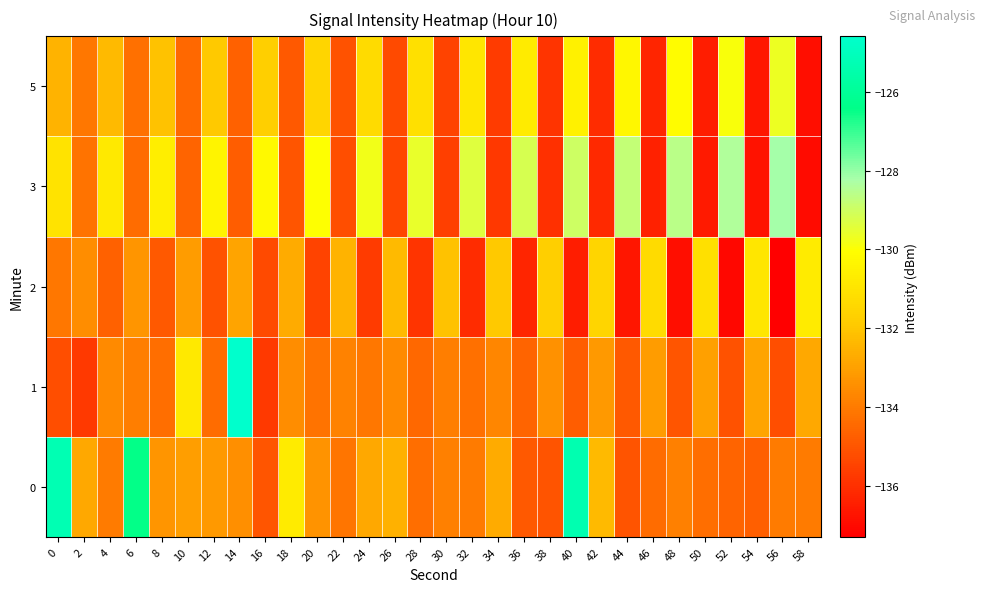

Between 40 and 42, which is larger?

40